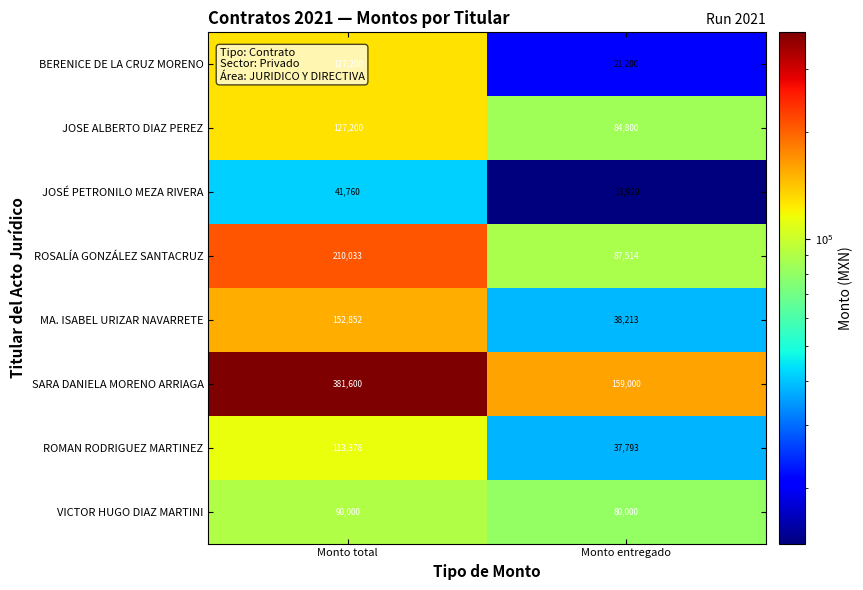

Read the JOSE ALBERTO DIAZ PEREZ value at Monto entregado, to the nearest 10.

84800